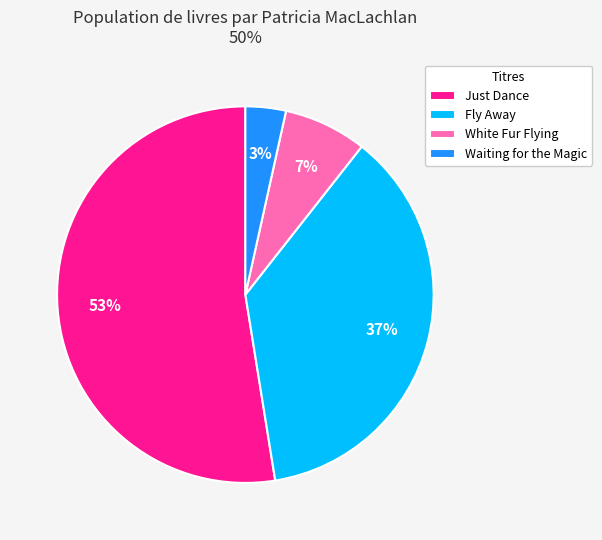

How many slices are in this pie chart?

4